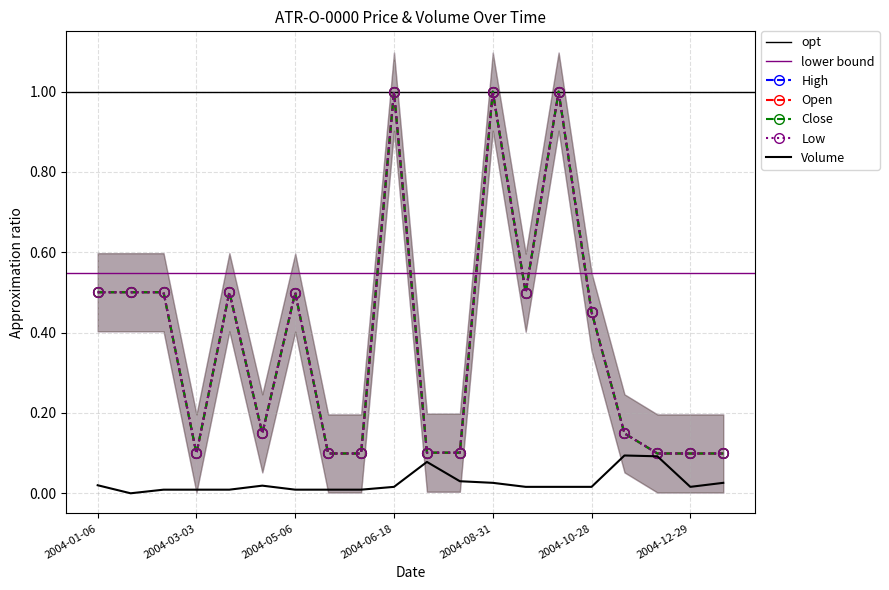

The Open series shows 0.1 at 2004-11-08. True or false?

True